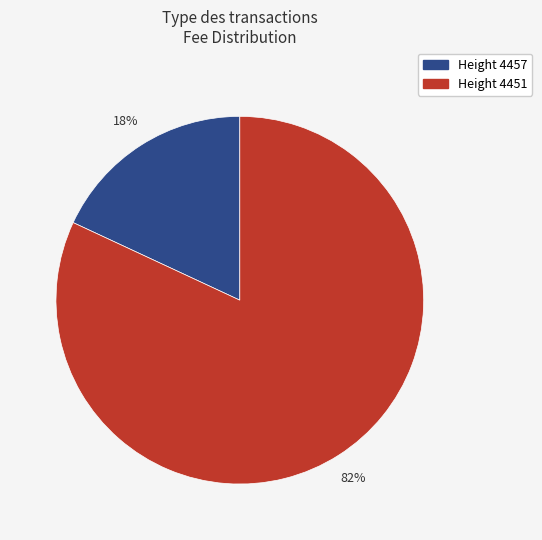

Count the number of slices in the pie.

2